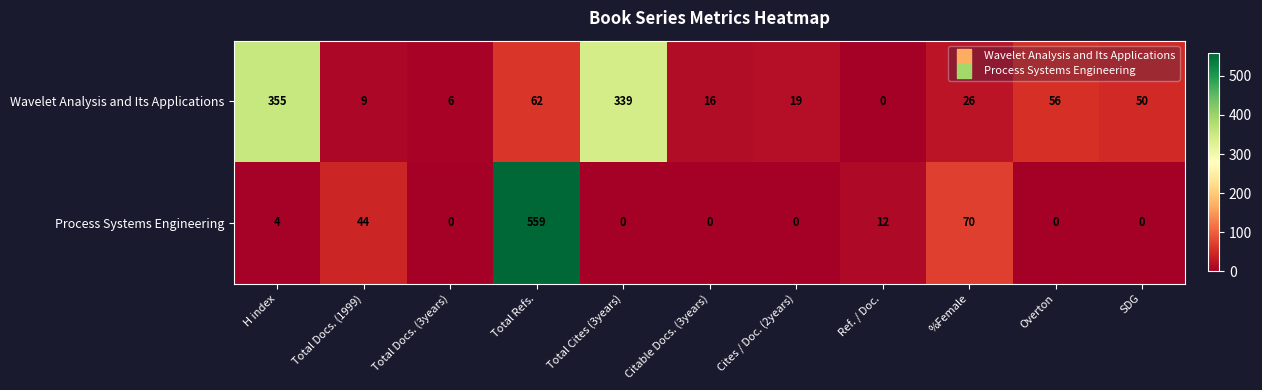

True or false: Wavelet Analysis and Its Applications has a value of 8 at Cites / Doc. (2years).

False